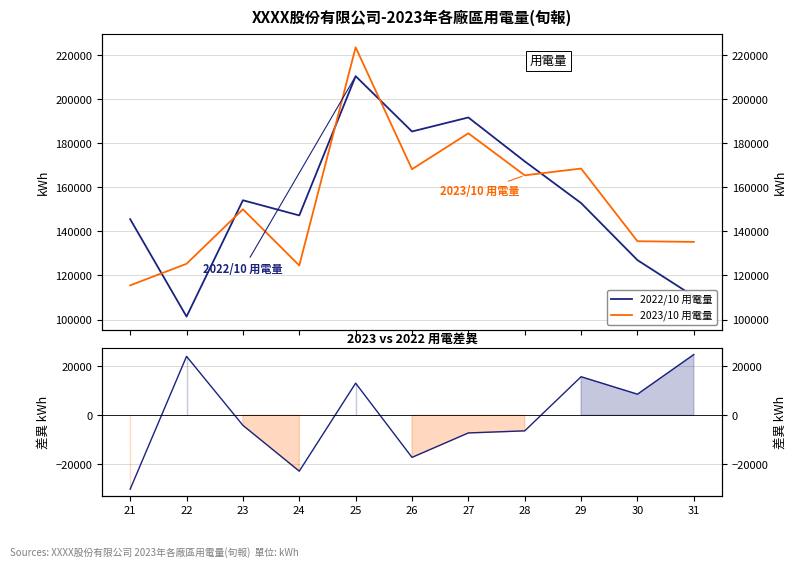

At which category is the sum across all series the highest?

25